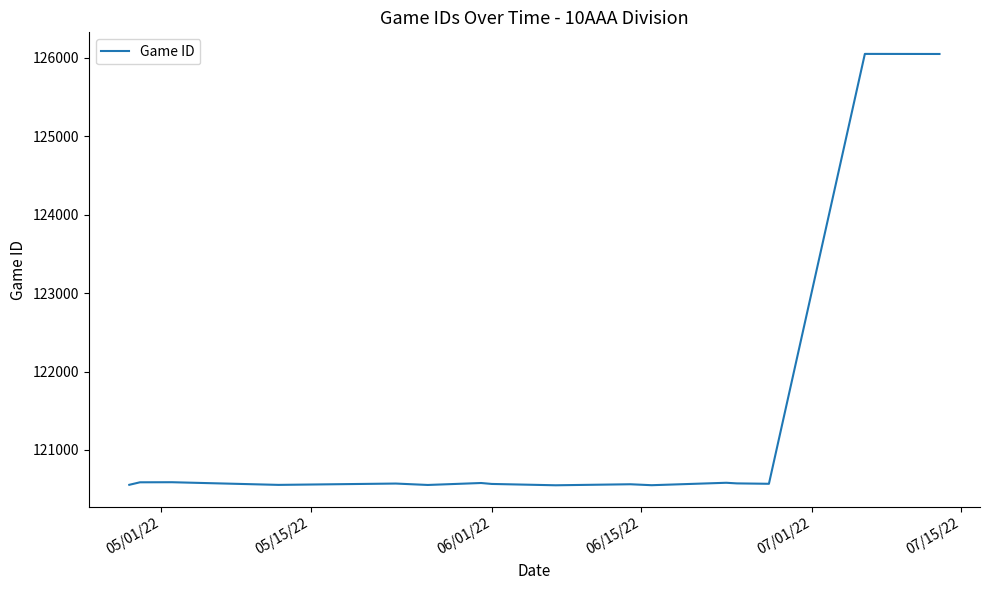

What is the maximum value shown in the chart?

126052